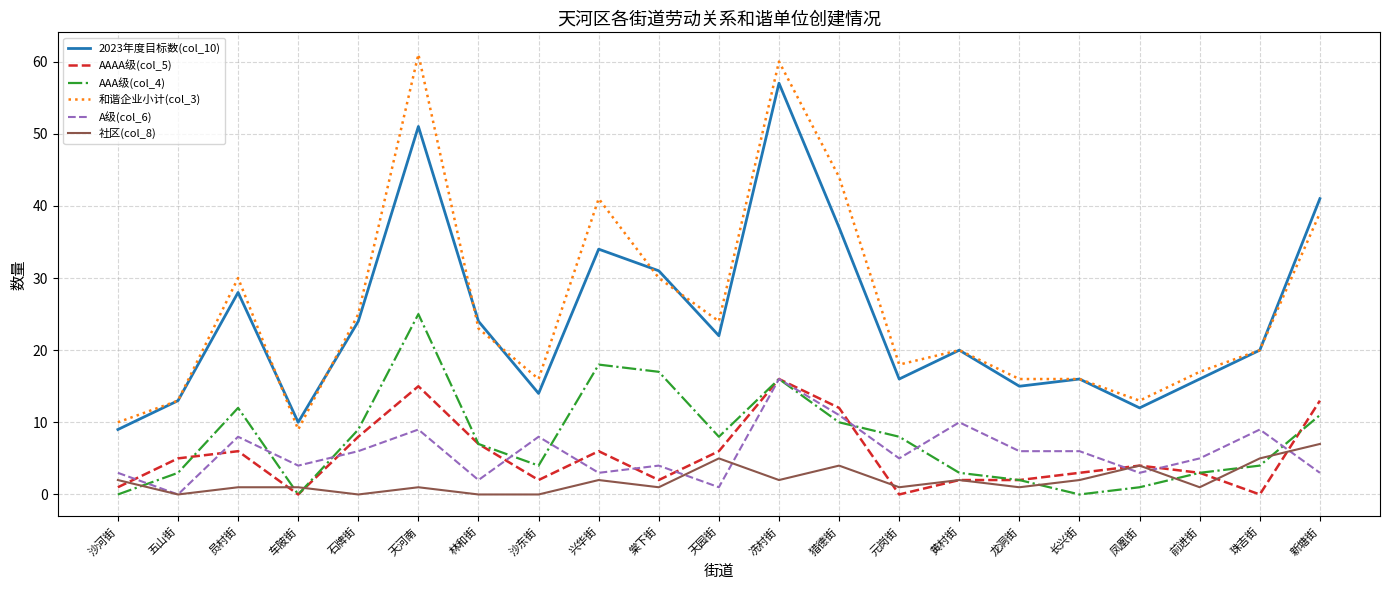

Is it true that 和谐企业小计(col_3) equals 11 at 天园街?

False